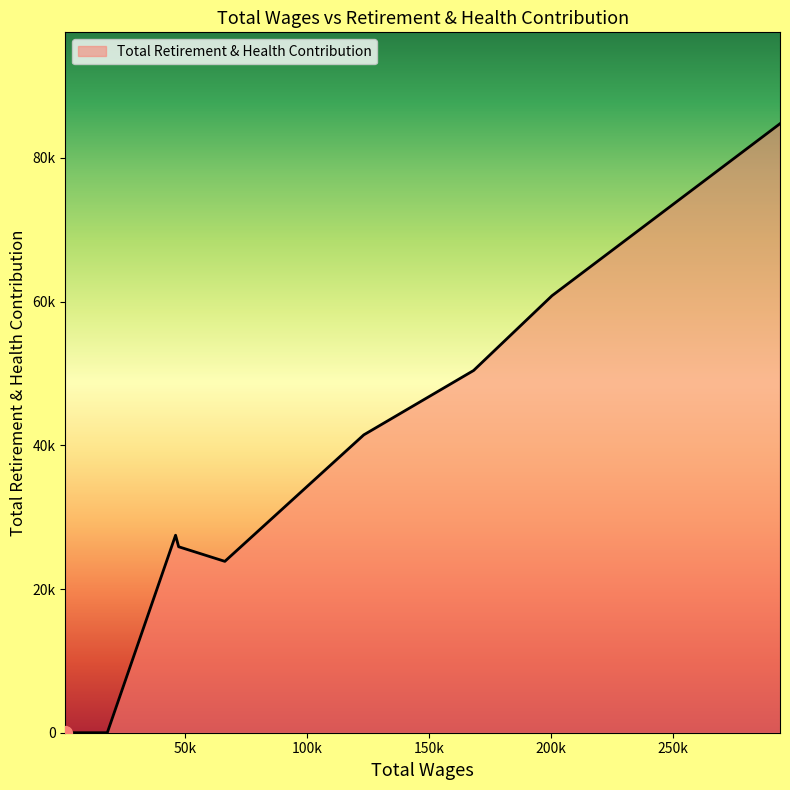

Which category has the lowest value across all series?

18020.0